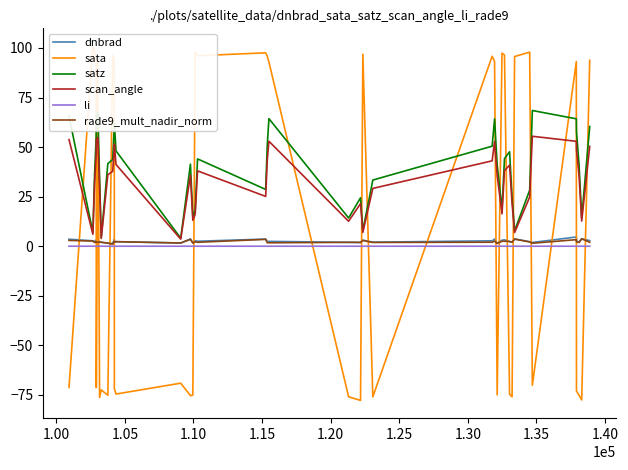

True or false: dnbrad and scan_angle intersect in this chart.

False